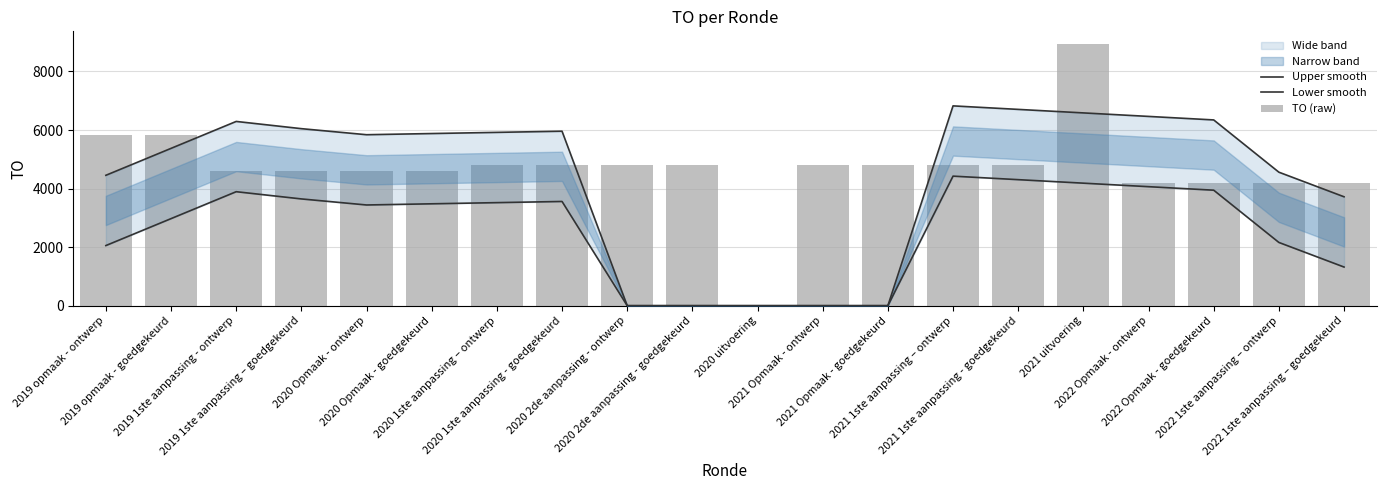

List the series in order of their overall mean, highest first.

TO (raw), Upper smooth, Lower smooth